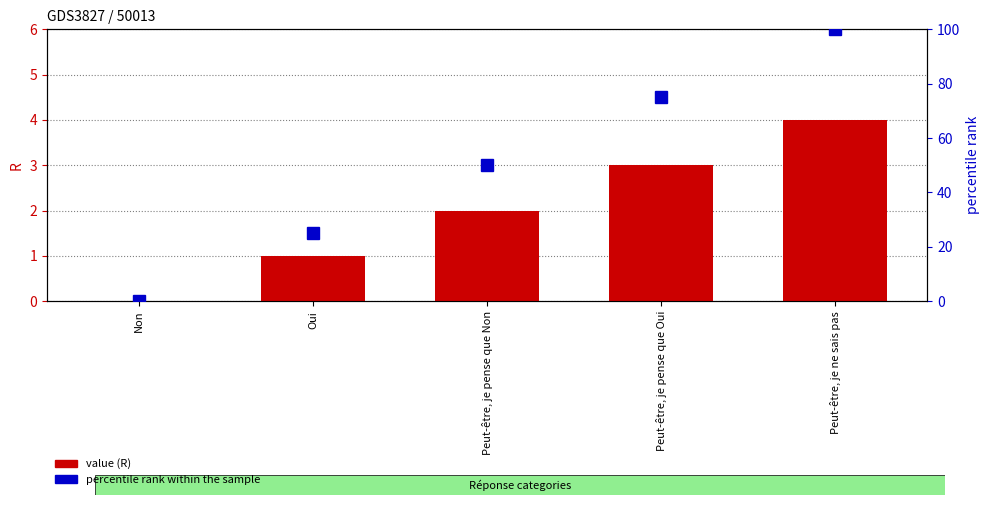

Reading left to right, extract all data points from this chart.

value: Non=0	Oui=1	Peut-être, je pense que Non=2	Peut-être, je pense que Oui=3	Peut-être, je ne sais pas=4
percentile rank within the sample: Non=0	Oui=25	Peut-être, je pense que Non=50	Peut-être, je pense que Oui=75	Peut-être, je ne sais pas=100